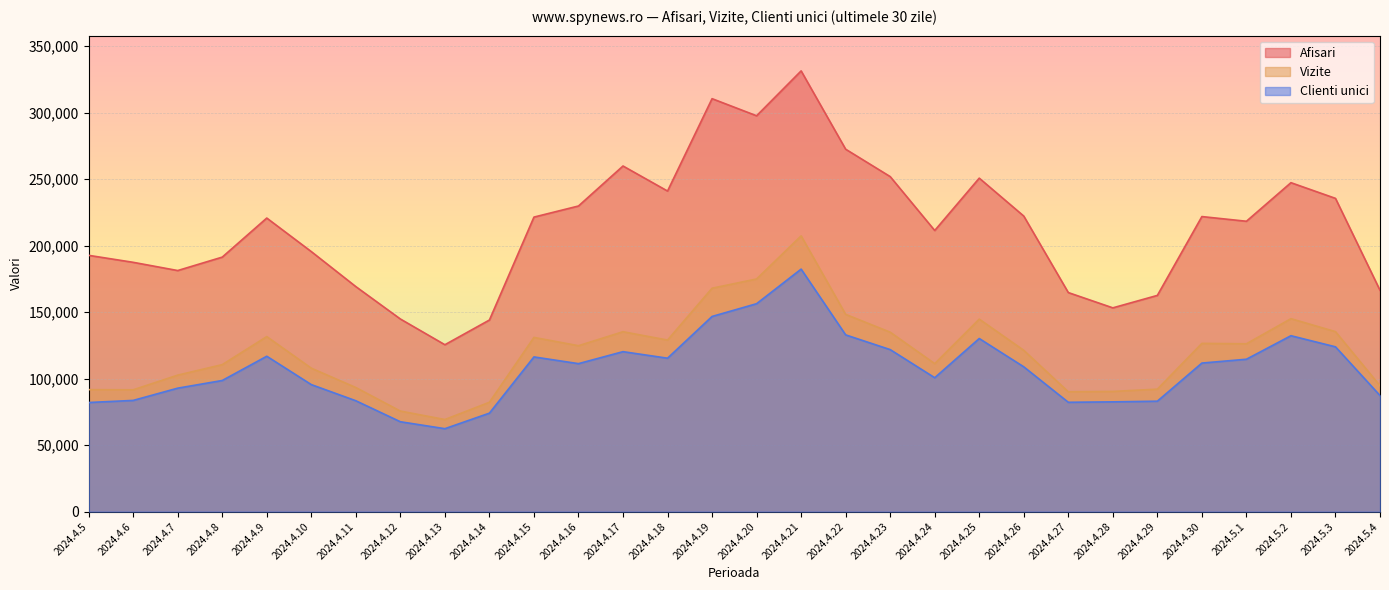

What is the value of the Clienti unici point at the 28th from the left?

132252